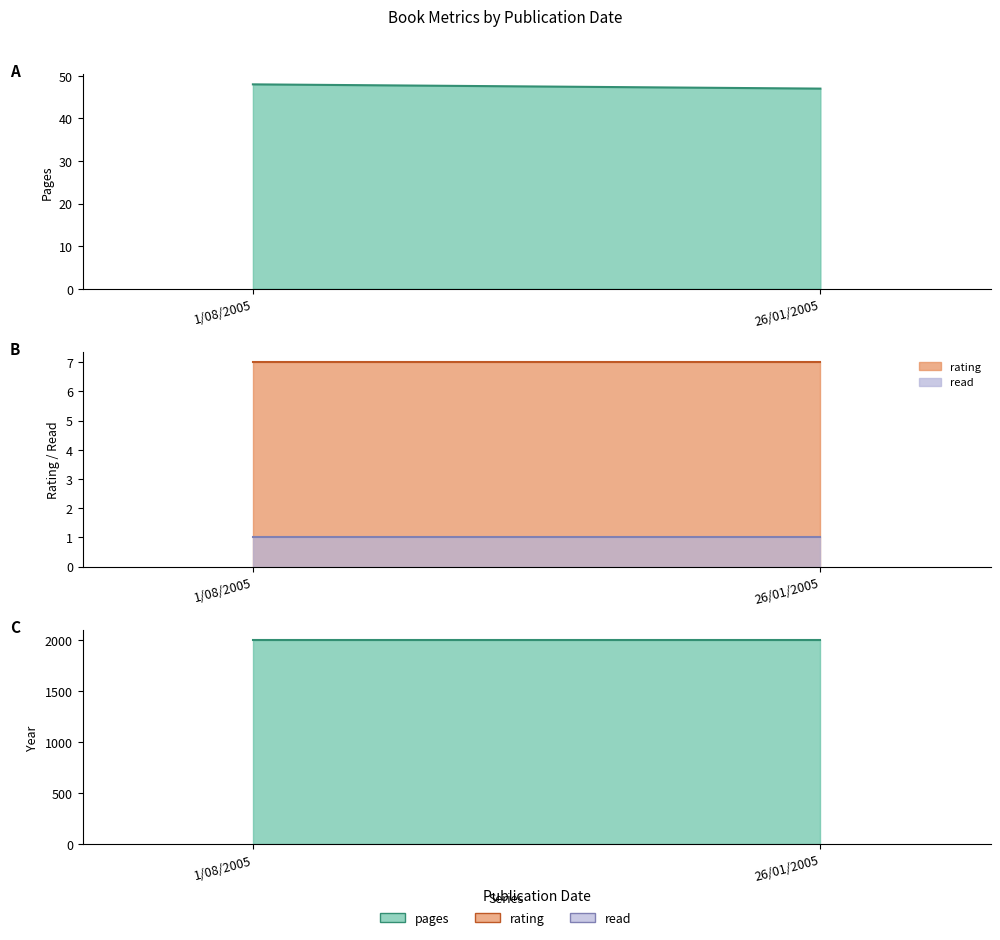

Reading left to right, transcribe all the data shown in this chart.

pages: 1/08/2005=48	26/01/2005=47
rating: 1/08/2005=7	26/01/2005=7
read: 1/08/2005=1	26/01/2005=1
year: 1/08/2005=2005	26/01/2005=2005